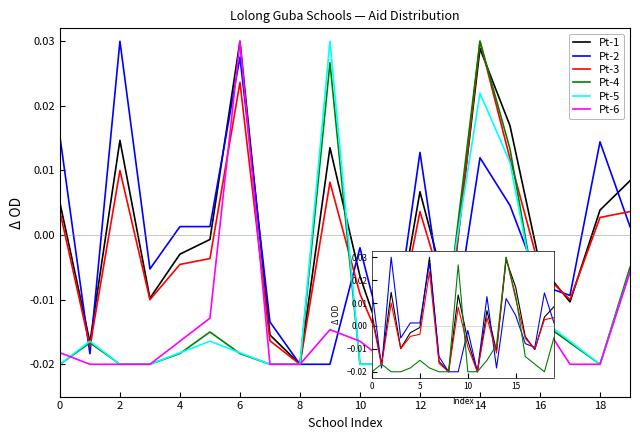

What are all the series names shown in the legend?

Pt-1, Pt-2, Pt-3, Pt-4, Pt-5, Pt-6